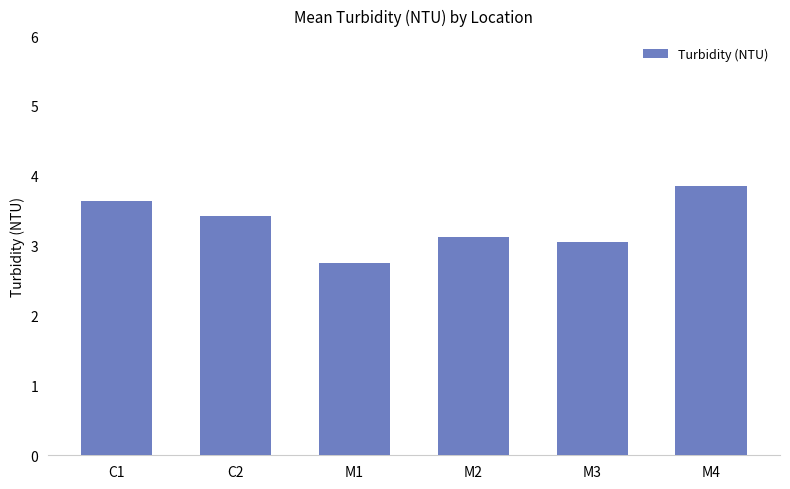

What is the sum of all values?

19.9